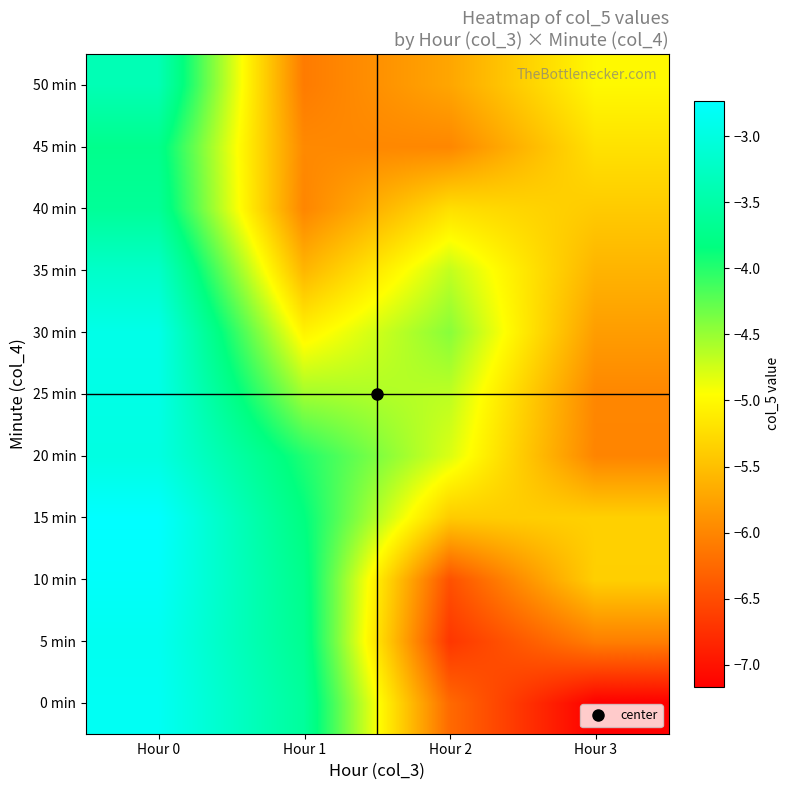

What is the minimum value shown in the chart?

-7.2